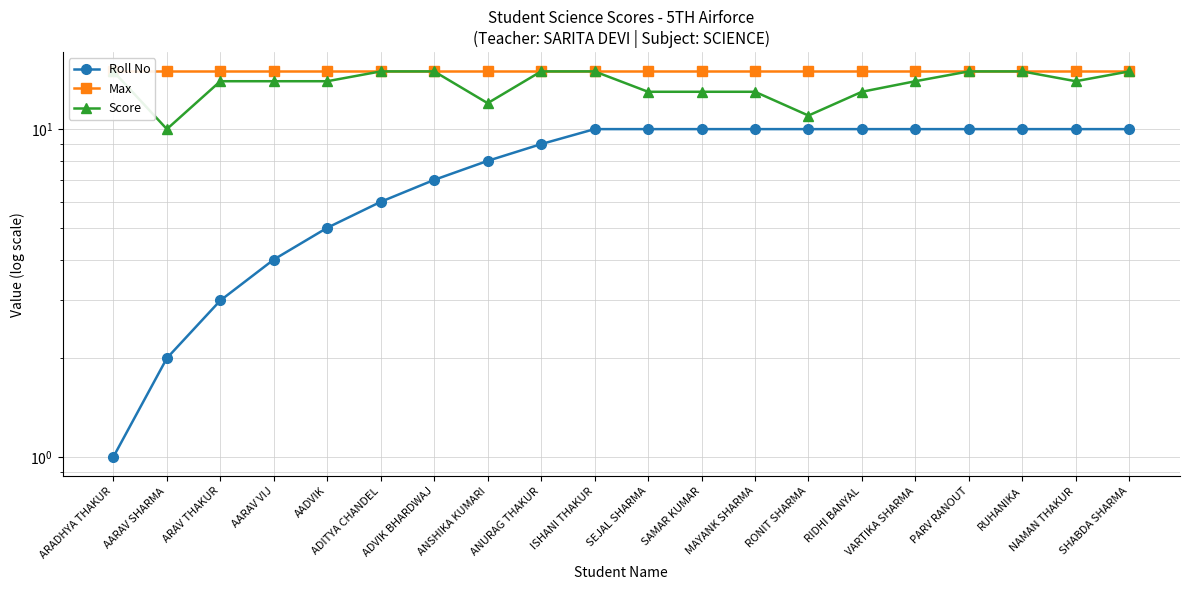

Does the chart display data point markers on the line(s)?

Yes